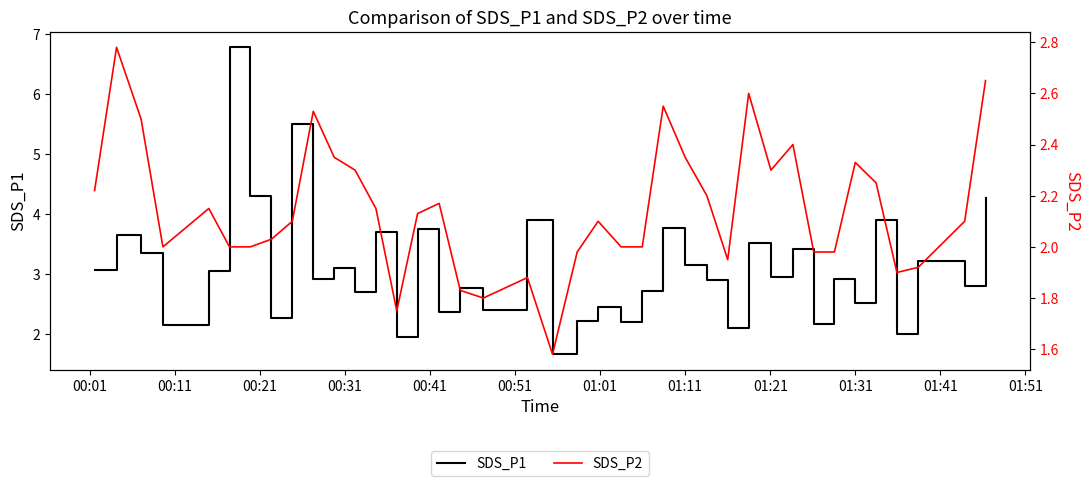

What is the minimum value for SDS_P1?

1.7